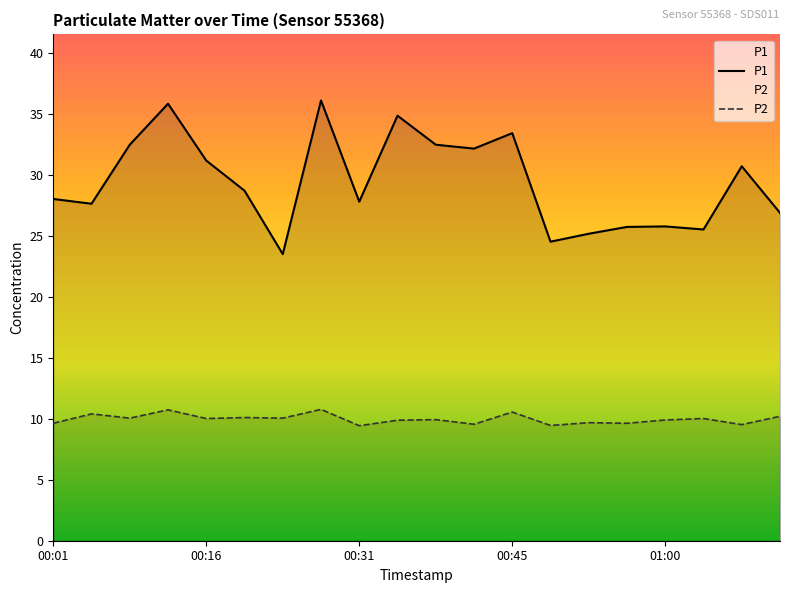

Is this an area chart (filled region under the line)?

No